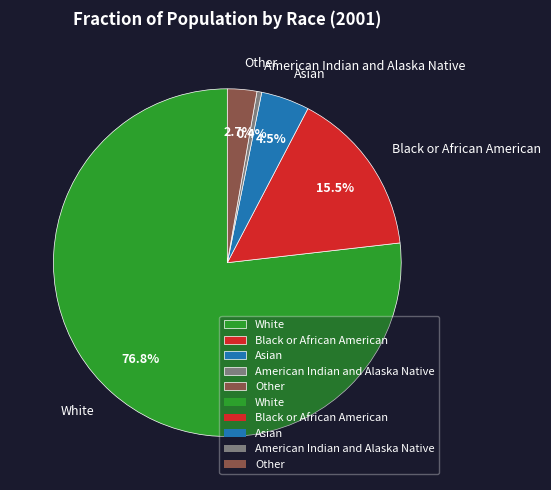

Is there any slice that represents more than half of the pie?

Yes